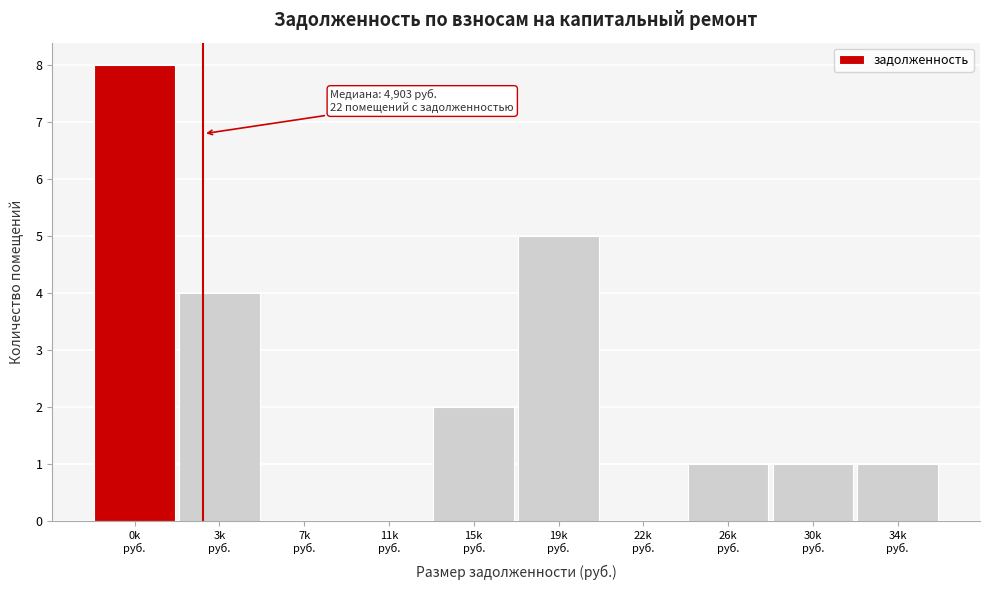

What is the sum of all values?

22